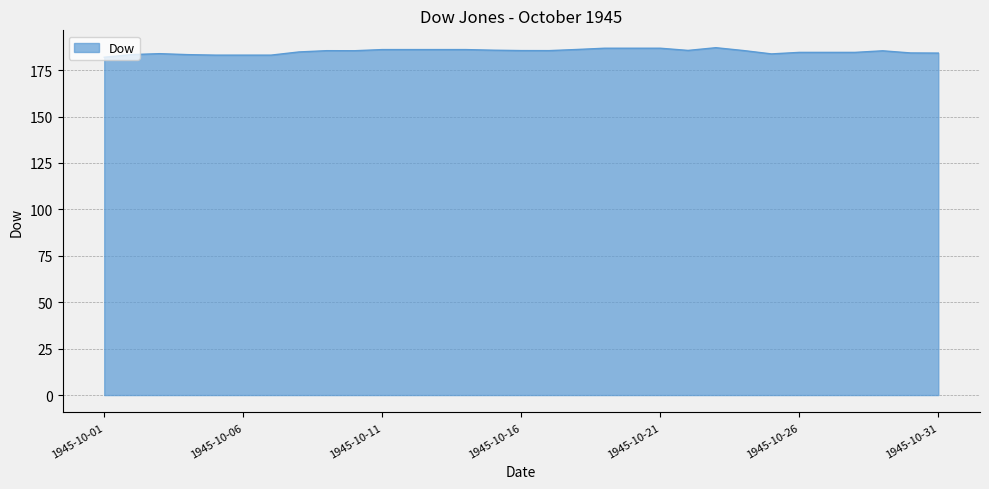

How many lines are shown in the chart?

1